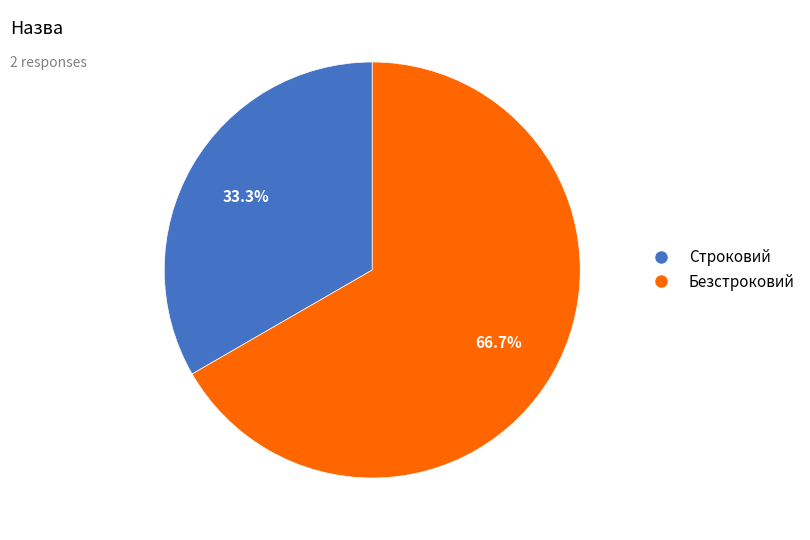

What is the ratio of the value at Строковий to the value at Безстроковий?

0.5